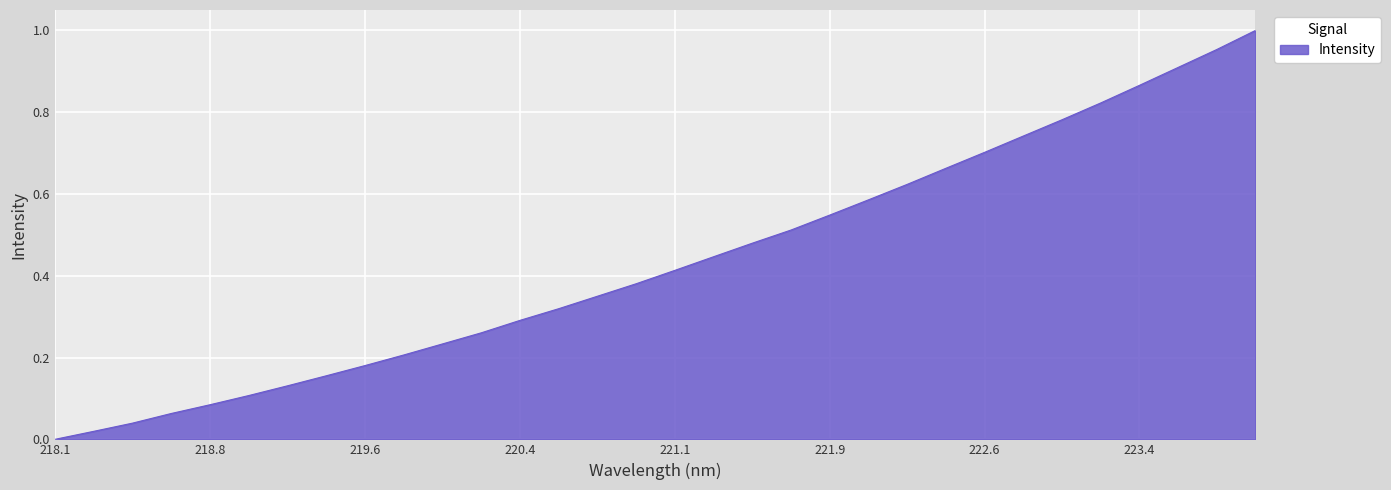

How many lines are shown in the chart?

1